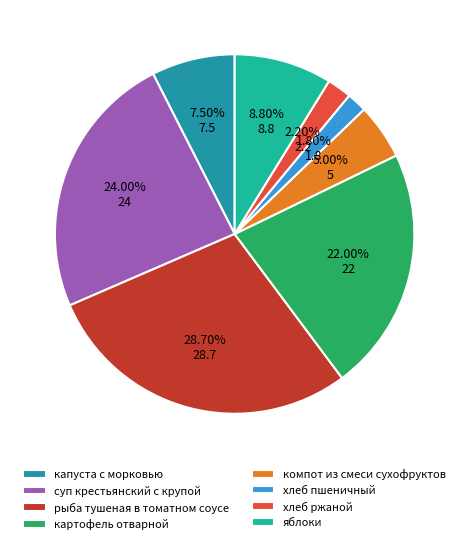

Is it true that суп крестьянский с крупой is 24% of the pie?

True